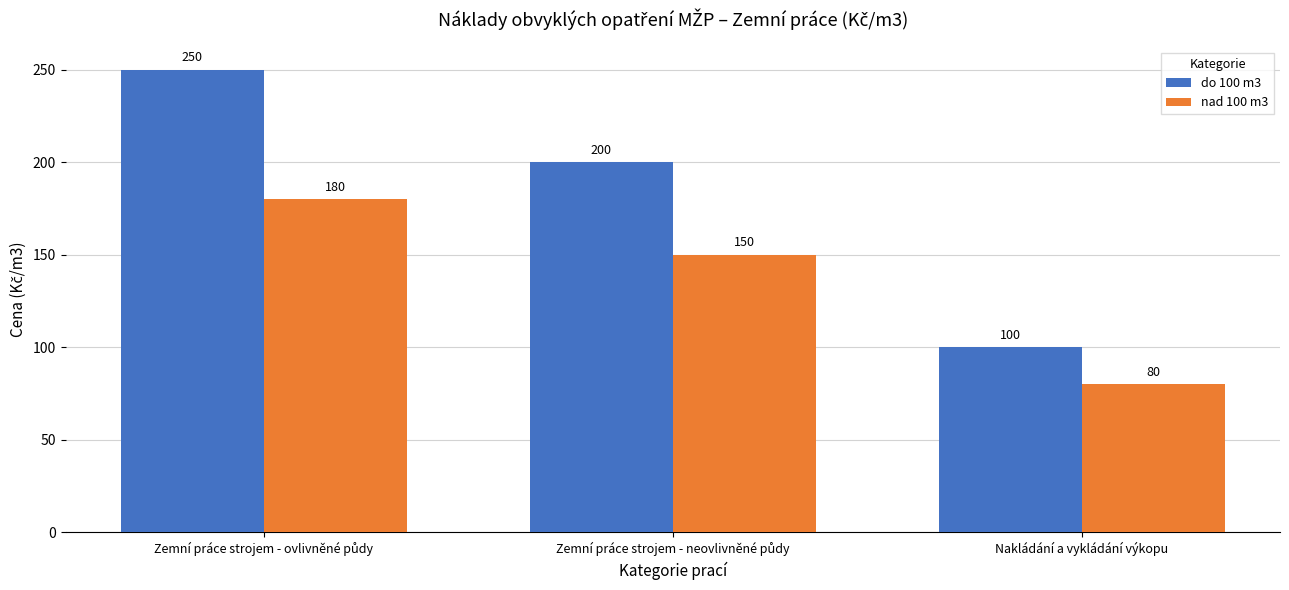

What is the total value across all series at Nakládání a vykládání výkopu?

180